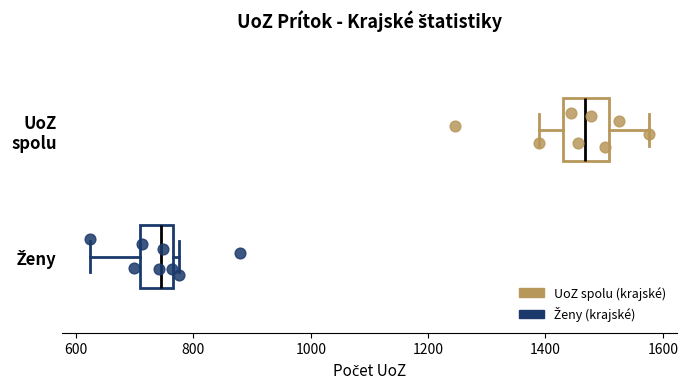

Which box's median line is the furthest to the right?

UoZ spolu